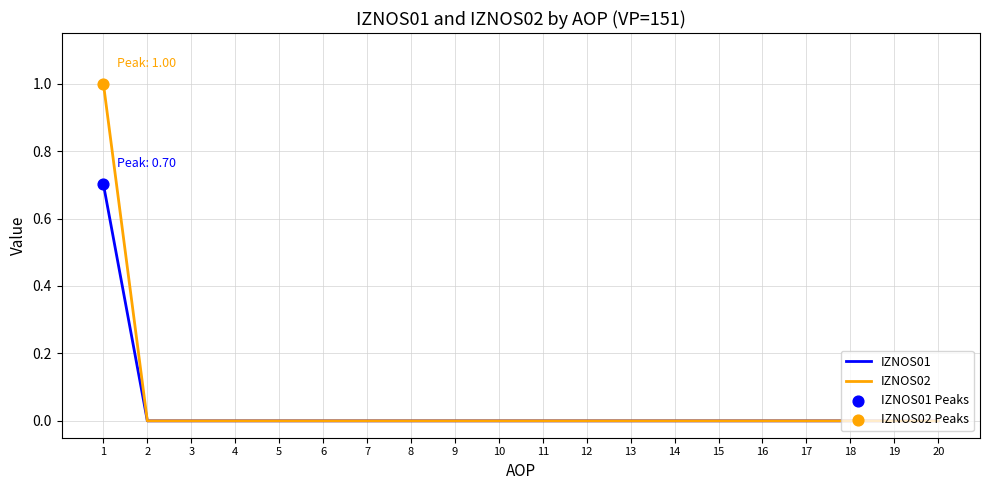

What is the spread (max minus min) of values at 1?

0.3